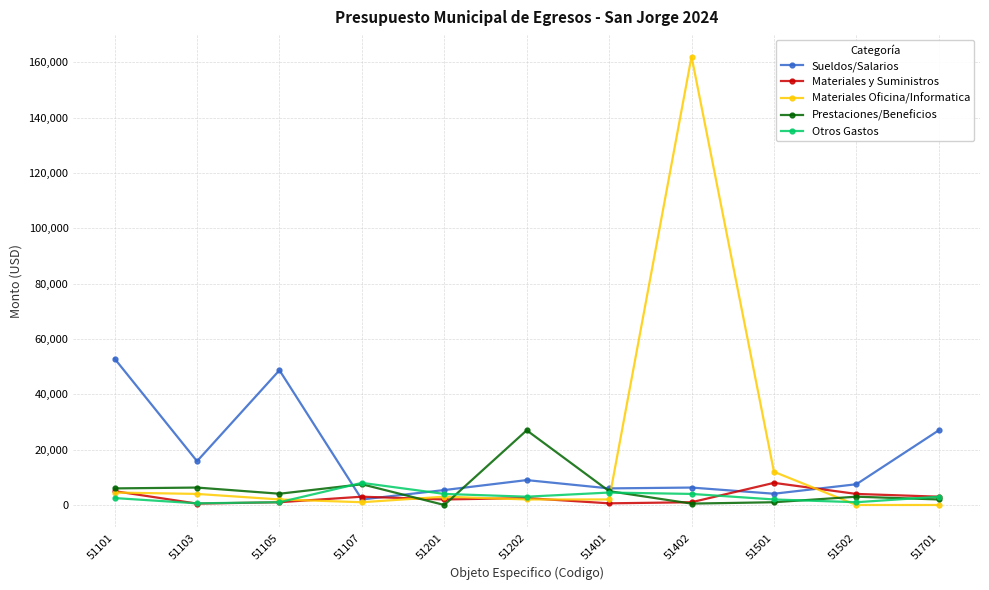

At which category does Sueldos/Salarios reach its first local valley?

51103